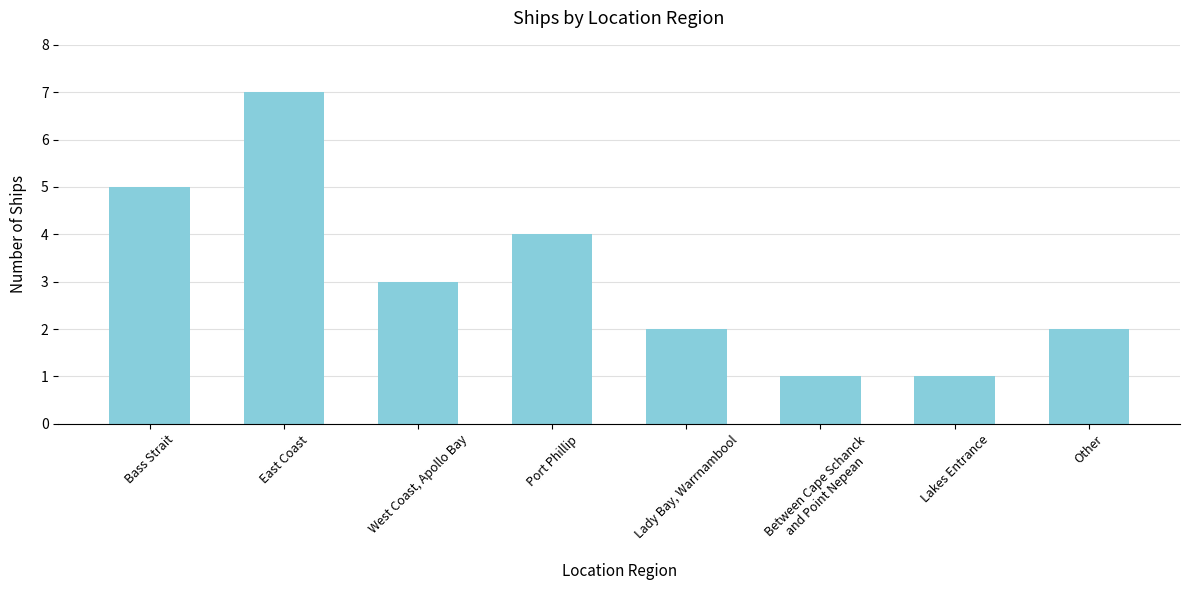

What is the average value?

3